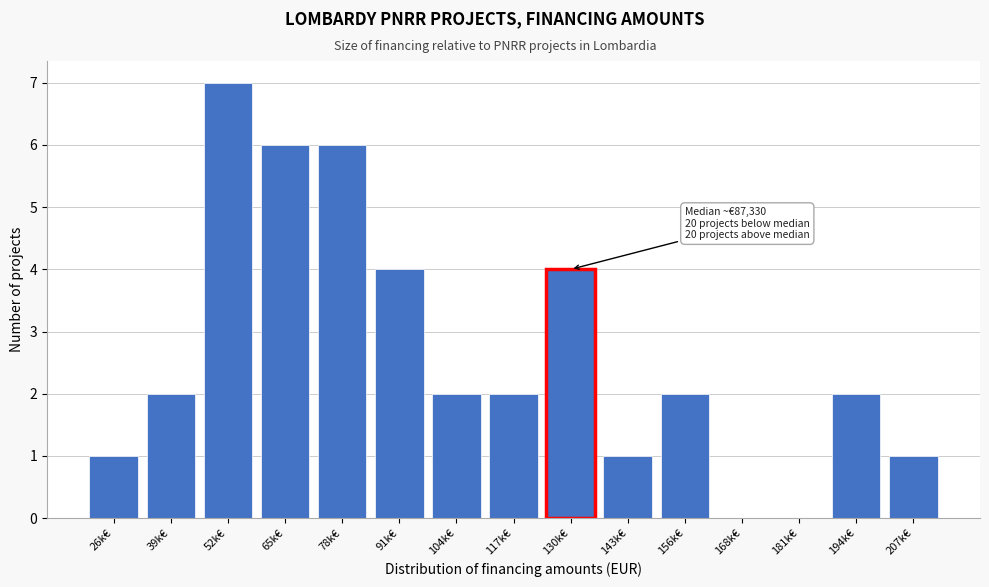

Reading left to right, what are all the values shown in this chart?

26k€=1	39k€=2	52k€=7	65k€=6	78k€=6	91k€=4	104k€=2	117k€=2	130k€=4	143k€=1	156k€=2	168k€=0	181k€=0	194k€=2	207k€=1